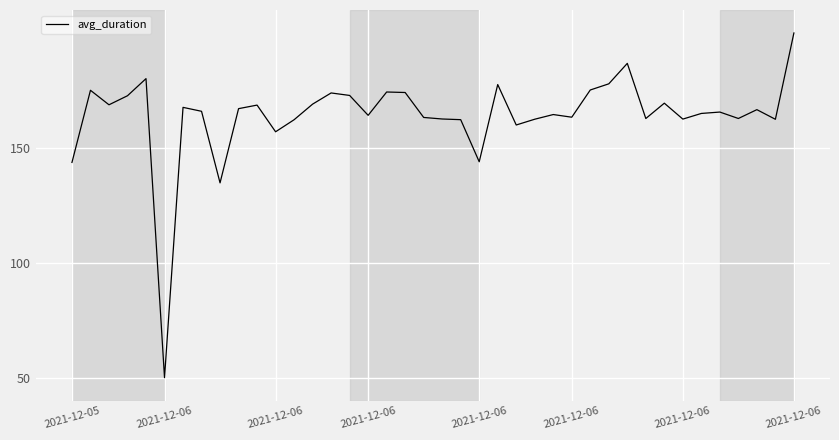

What is the smallest value displayed?

50.0